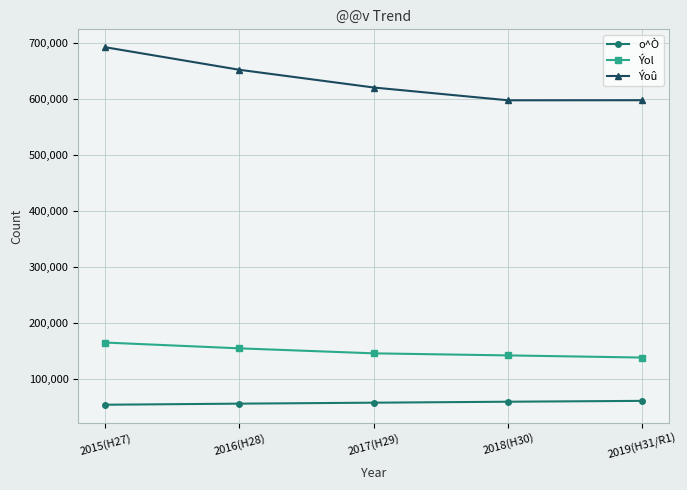

Which series has the largest total across all categories?

Ýoû